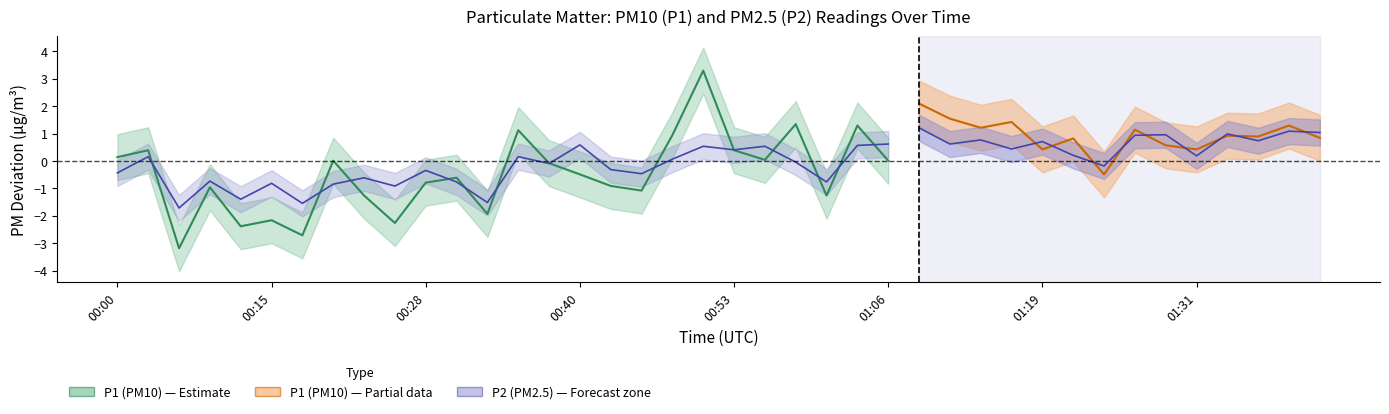

Read the P1 (PM10) value at 13.

1.1